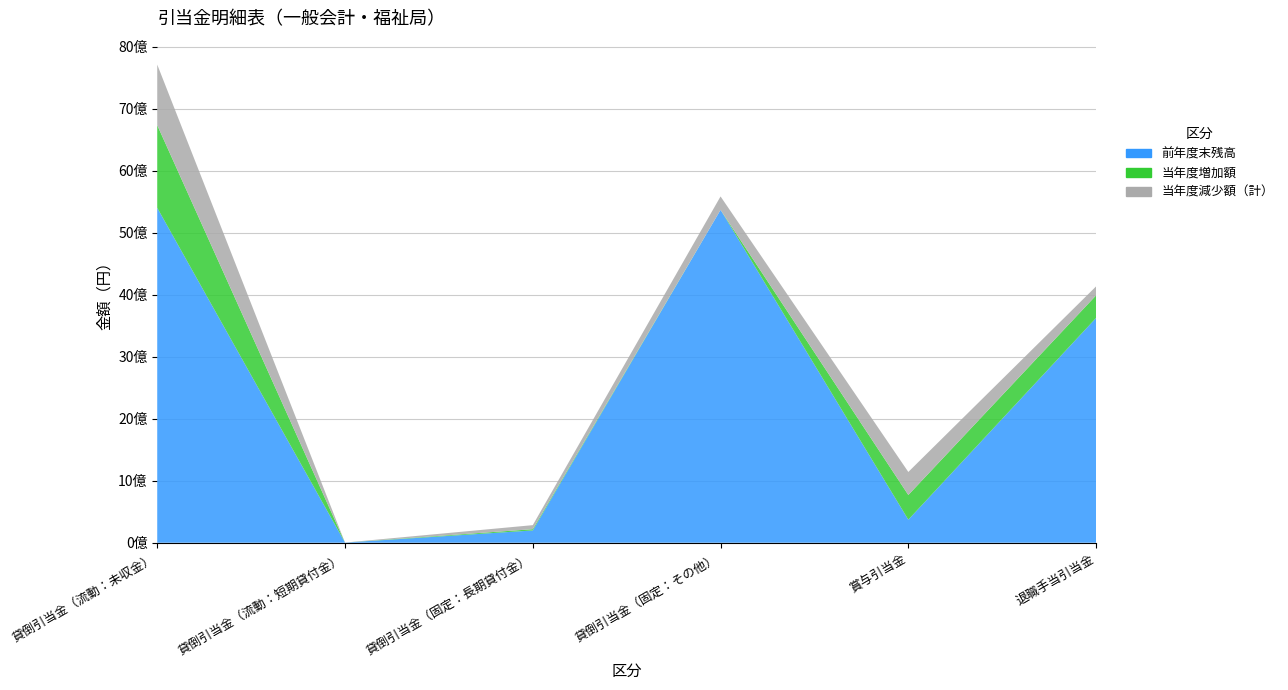

Reading left to right, extract all data points from this chart.

前年度末残高: 5401280259	2279812	197865176	5368396450	371510744	3625579681
当年度増加額: 1333516524	182021	20296172	0	398473880	363722958
当年度減少額（計）: 977096067	0	65313525	216930863	371510744	145207709